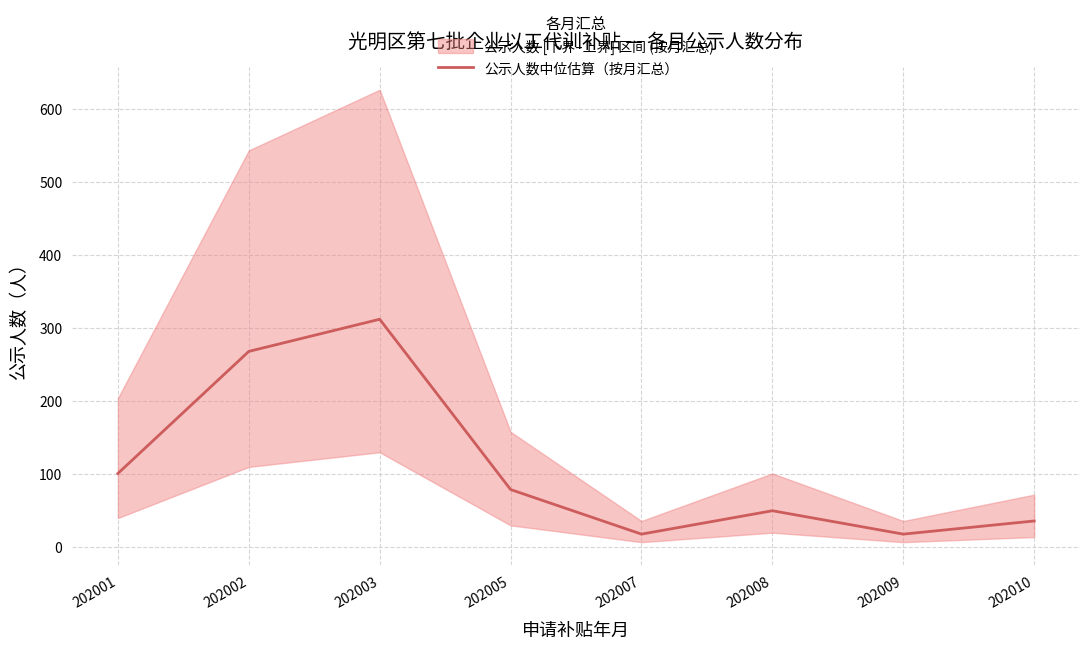

What is the difference between the maximum and minimum values?

294